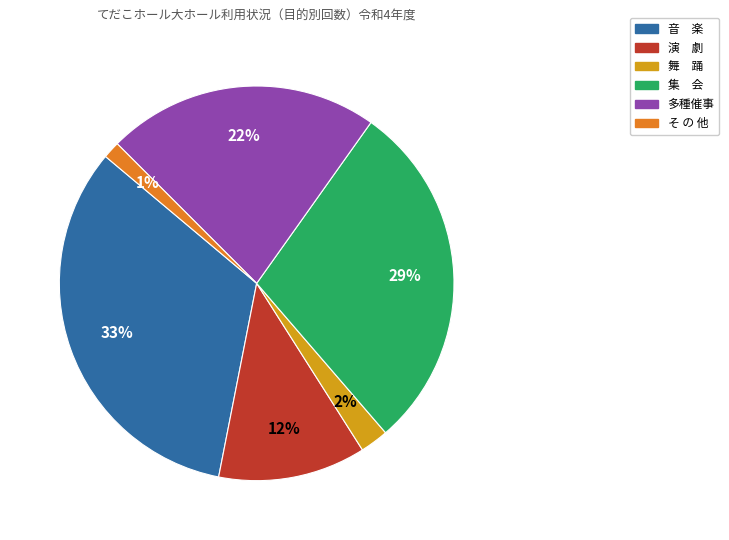

Which category has the smallest portion of the pie?

そ の 他